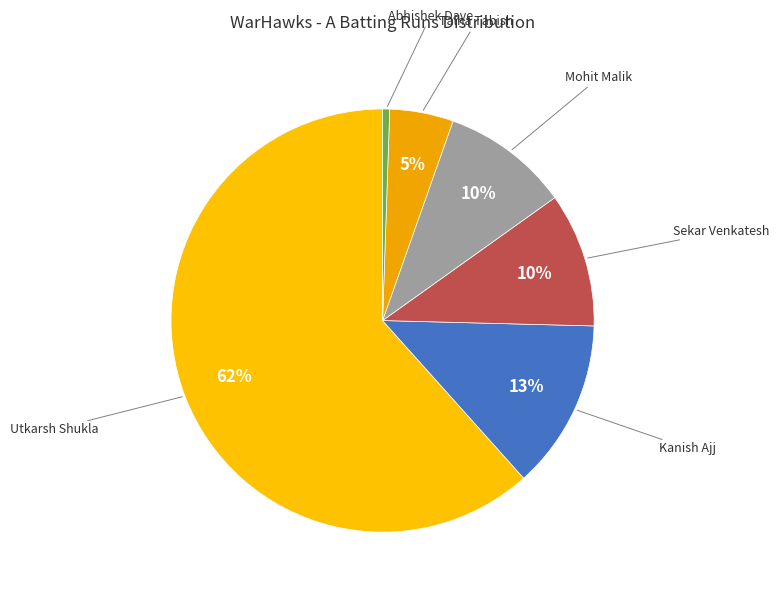

How many slices are in this pie chart?

6